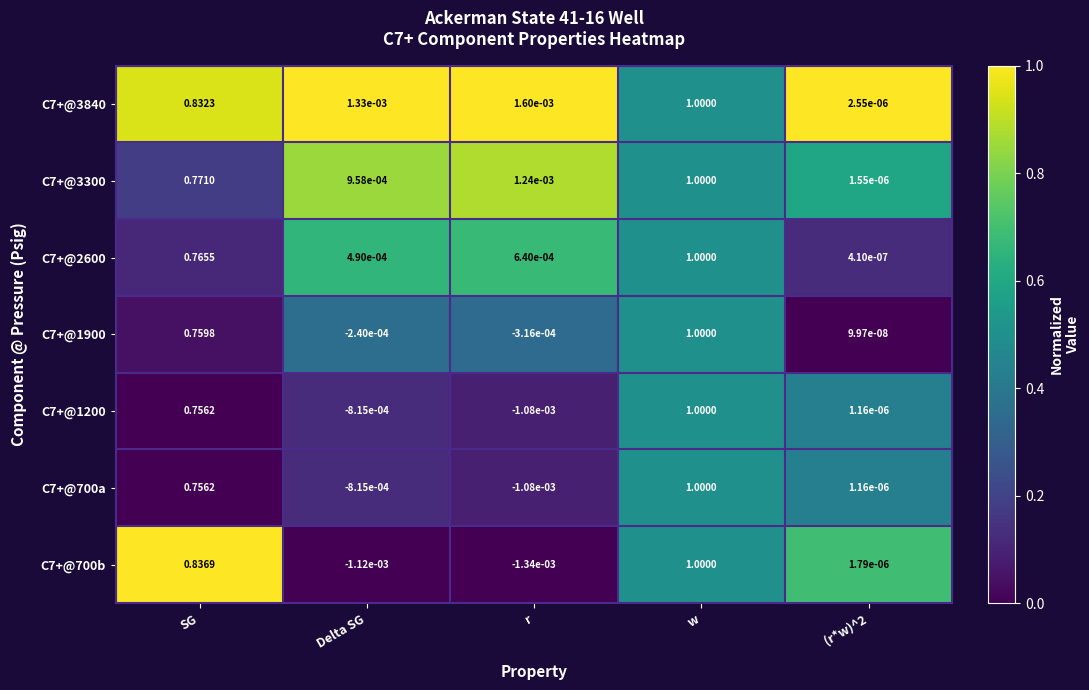

At which category is the sum across all series the highest?

w